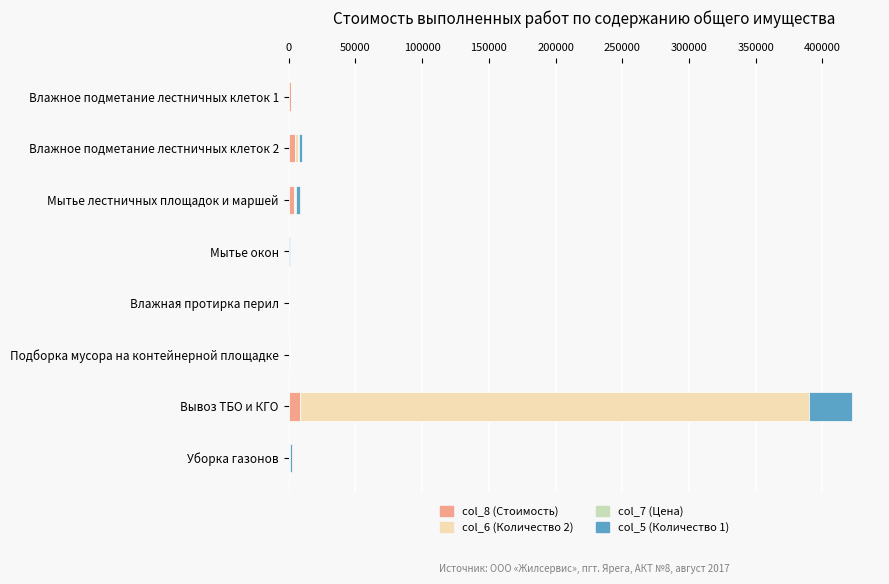

At which category is the sum across all series the highest?

Вывоз ТБО и КГО